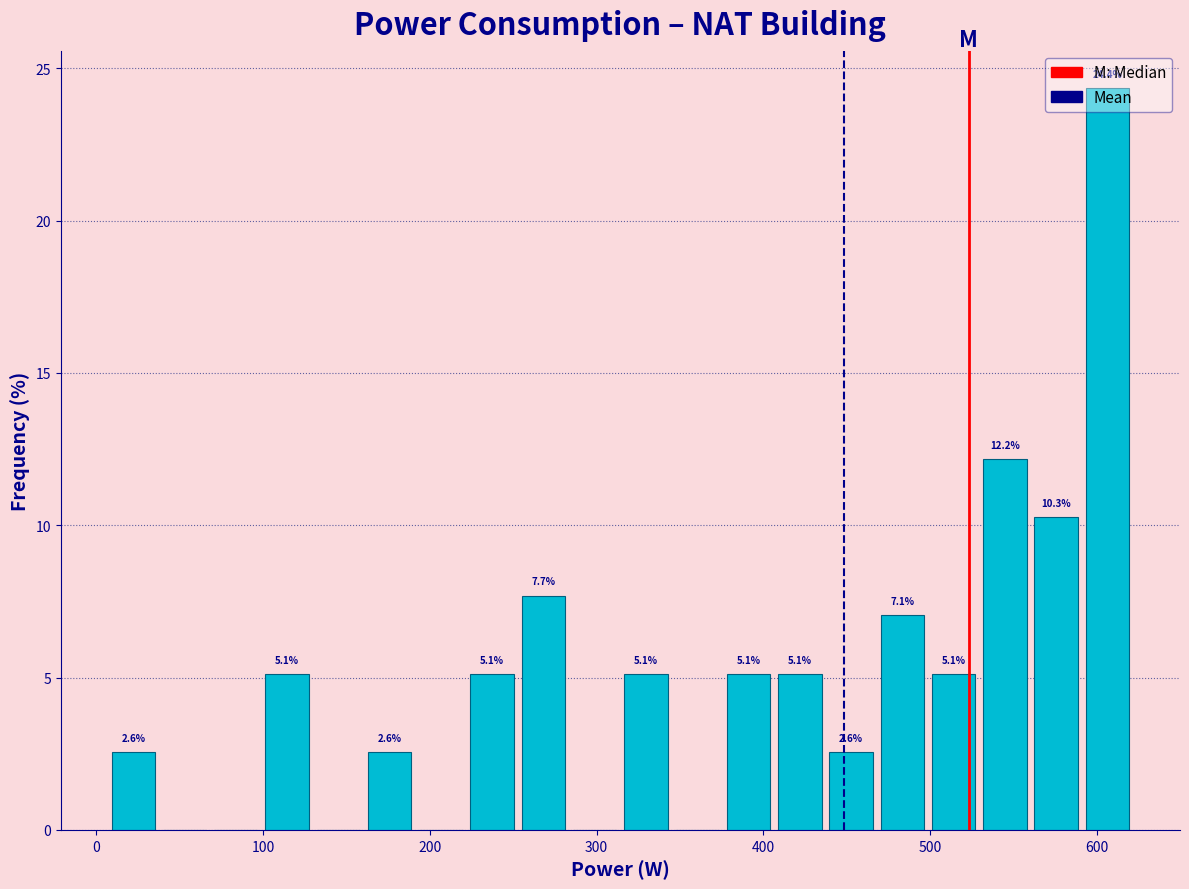

Around what value on the x-axis is the tallest bar? Give the approximate position of its centre, as read against the axis.

610